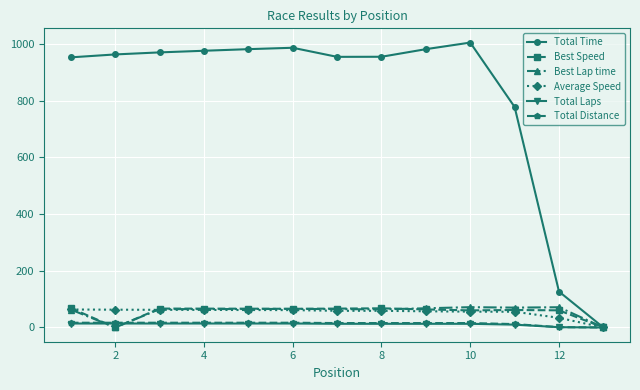

Which series has the largest total across all categories?

Total Time